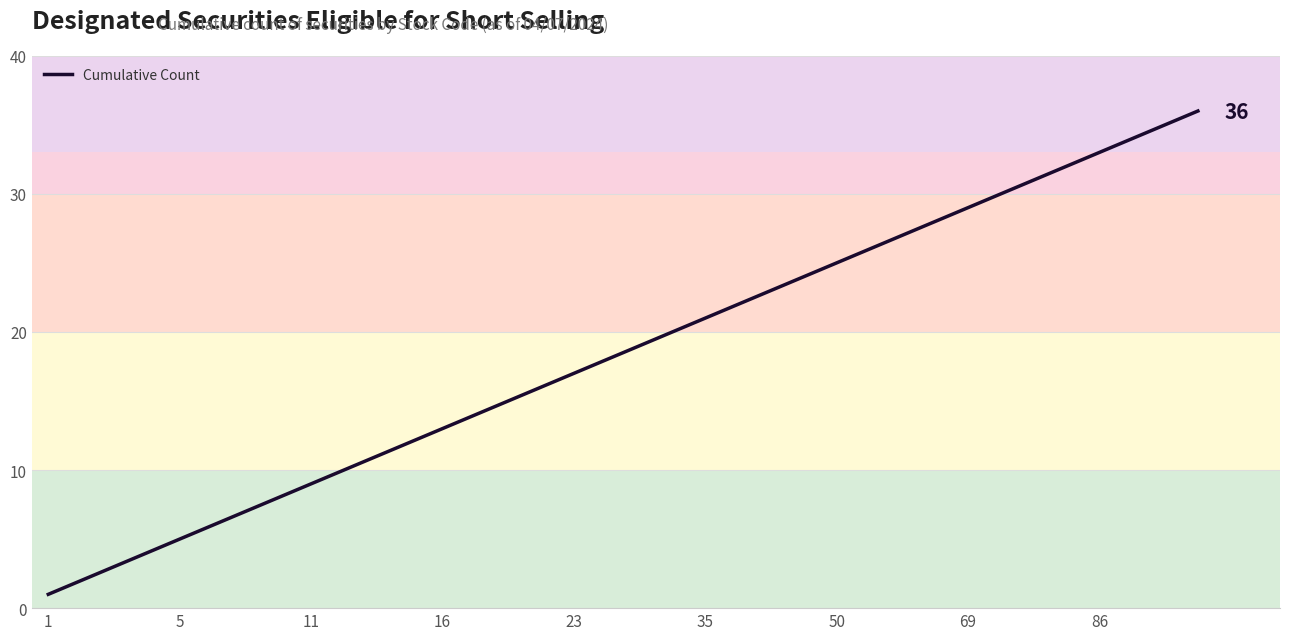

What is the difference between the maximum and minimum values?

35